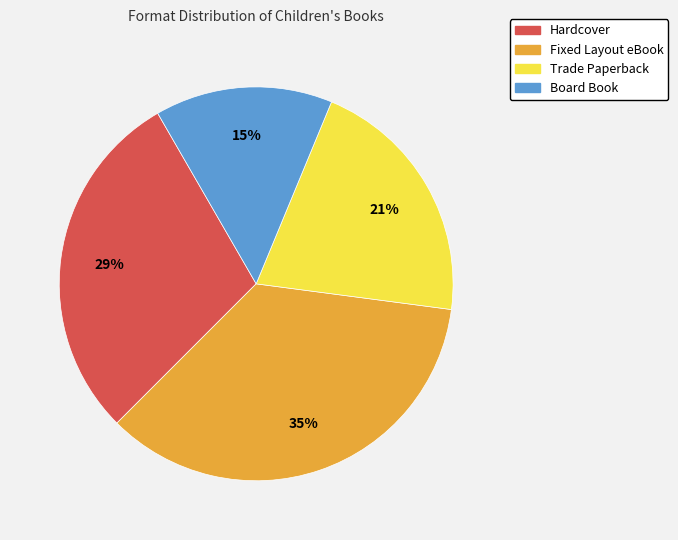

To the nearest percent, what portion does Hardcover represent?

29%